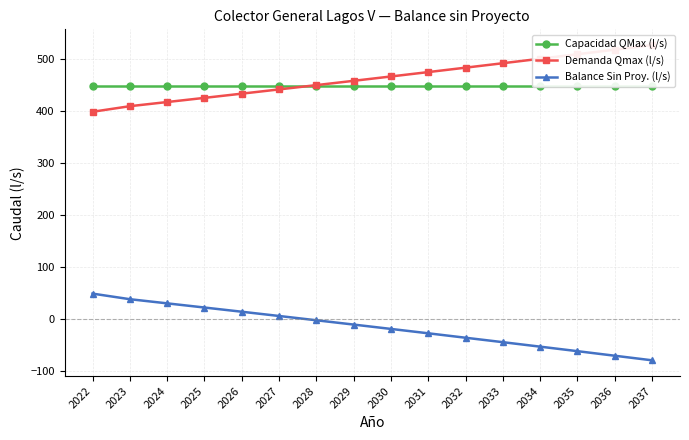

Reading left to right, extract all data points from this chart.

Capacidad QMax (l/s): 2022=447.9	2023=447.9	2024=447.9	2025=447.9	2026=447.9	2027=447.9	2028=447.9	2029=447.9	2030=447.9	2031=447.9	2032=447.9	2033=447.9	2034=447.9	2035=447.9	2036=447.9	2037=447.9
Demanda Qmax (l/s): 2022=398.8	2023=409.5	2024=417.5	2025=425.5	2026=433.6	2027=441.8	2028=450.0	2029=458.3	2030=466.6	2031=475.1	2032=483.6	2033=492.1	2034=500.7	2035=509.4	2036=518.2	2037=527.0
Balance Sin Proy. (l/s): 2022=49.2	2023=38.4	2024=30.4	2025=22.4	2026=14.3	2027=6.2	2028=-2.1	2029=-10.4	2030=-18.7	2031=-27.1	2032=-35.7	2033=-44.2	2034=-52.8	2035=-61.5	2036=-70.3	2037=-79.1